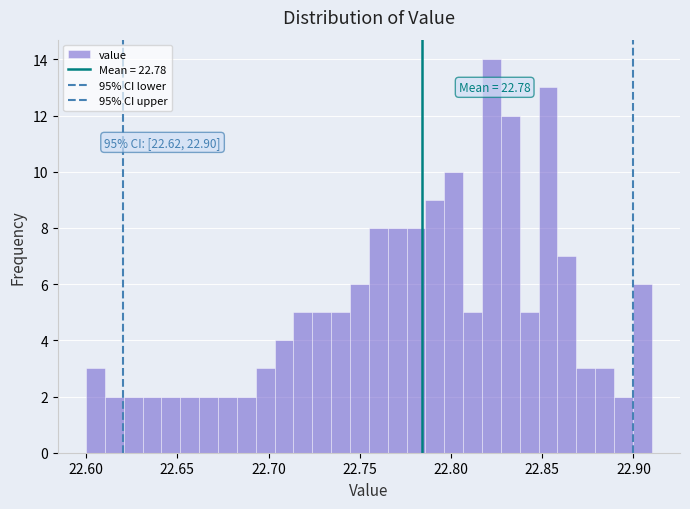

Around what value on the x-axis is the tallest bar? Give the approximate position of its centre, as read against the axis.

22.820